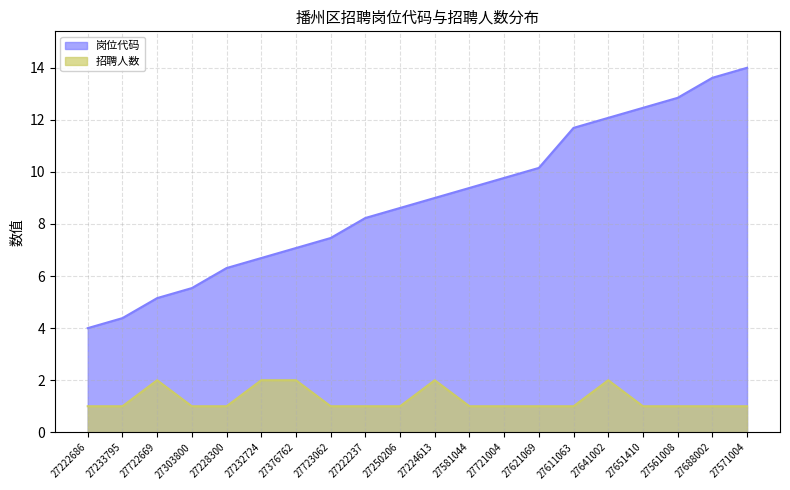

The 岗位代码 series shows 5.2 at 27722669. True or false?

True